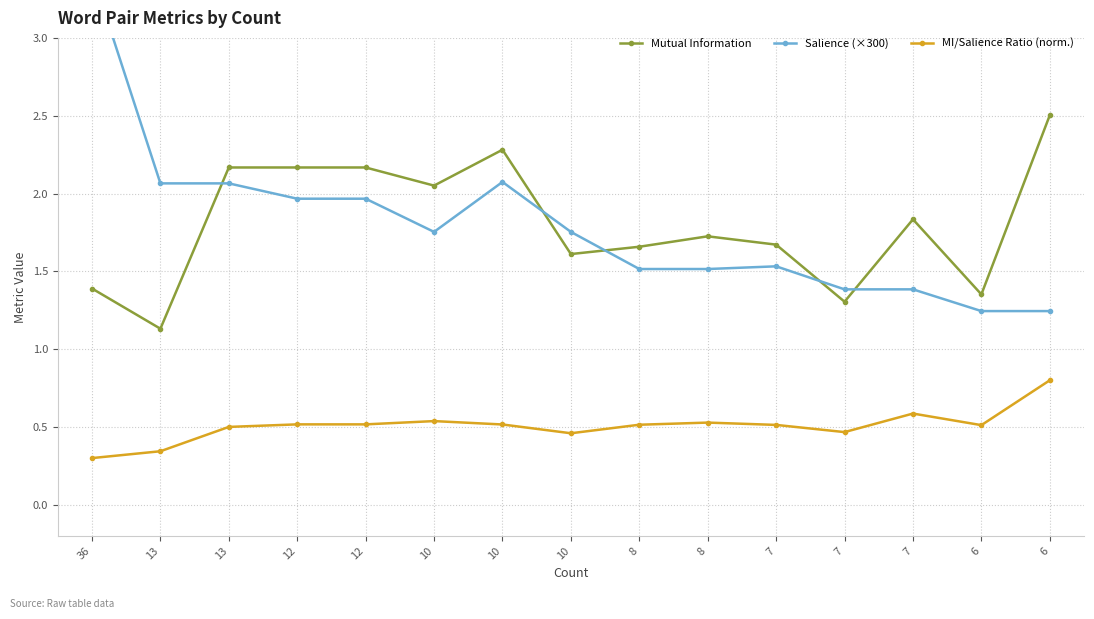

What are all the series names shown in the legend?

Mutual Information, Salience (×300), MI/Salience Ratio (norm.)